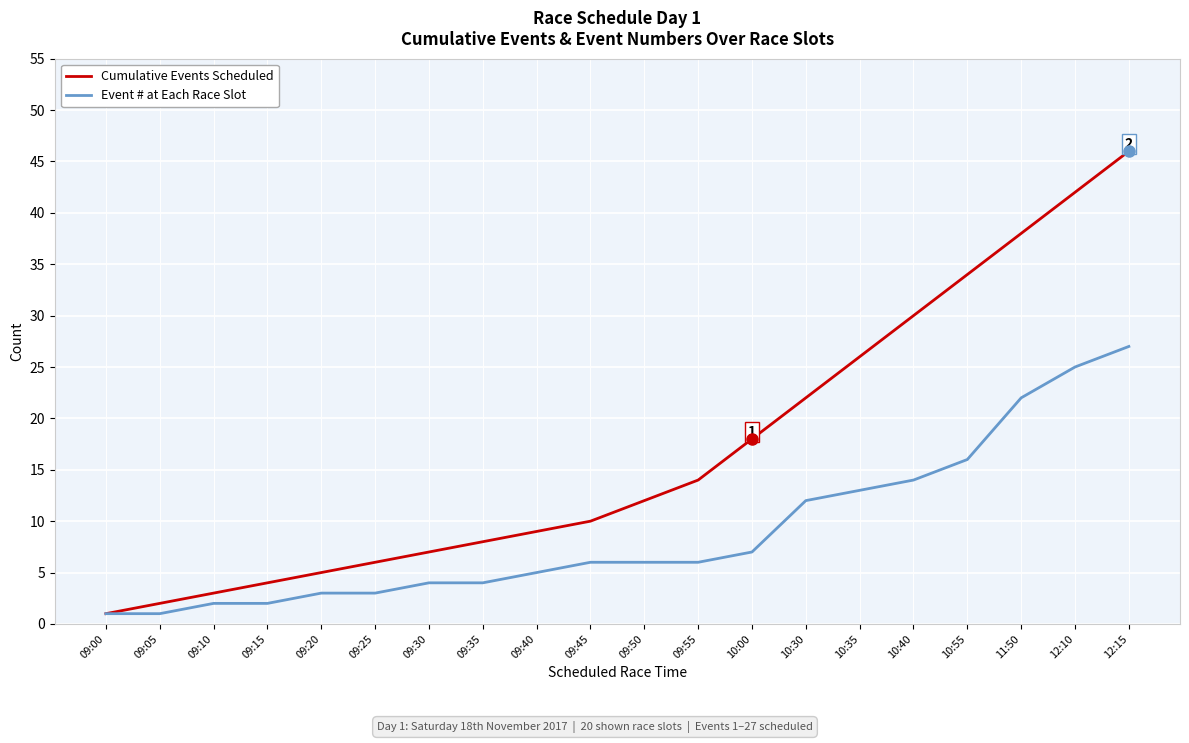

What is the difference between the highest and lowest values at 09:05?

1